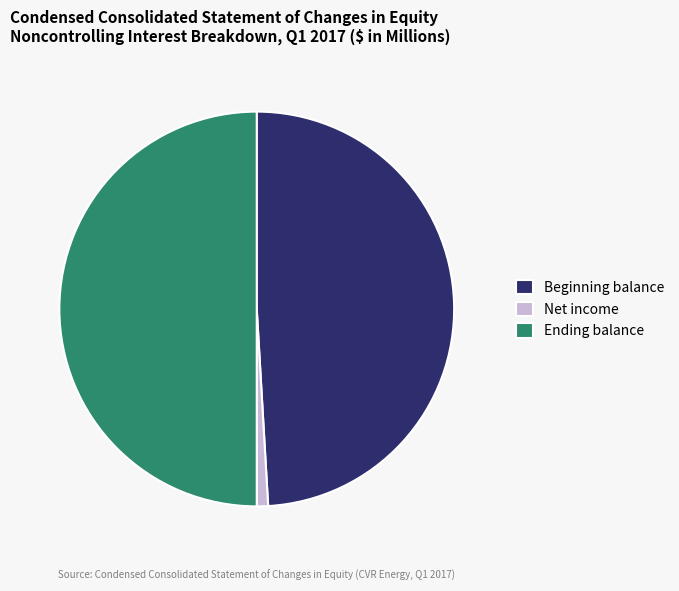

Is it true that Net income is 1% of the pie?

True